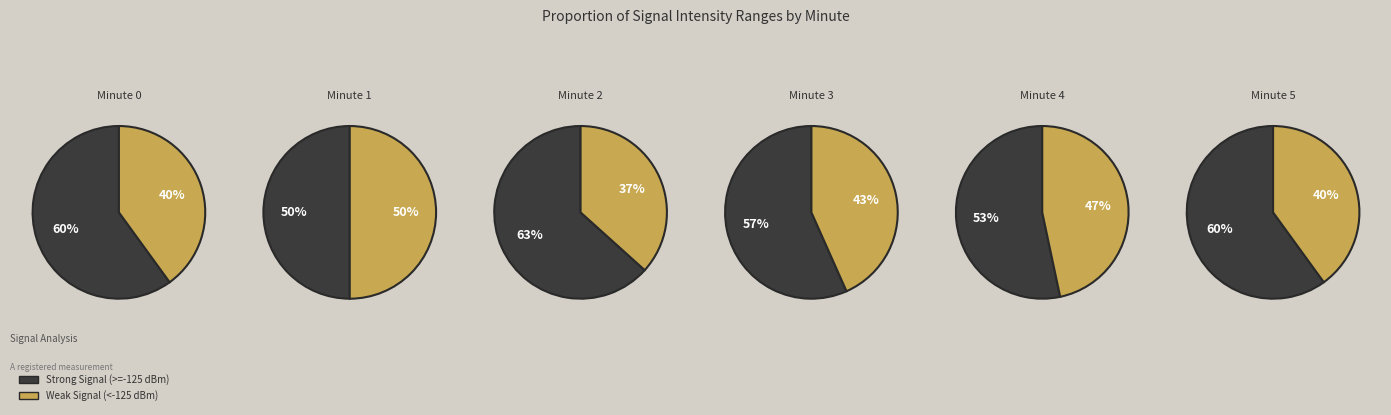

How many segments does this pie chart have?

6